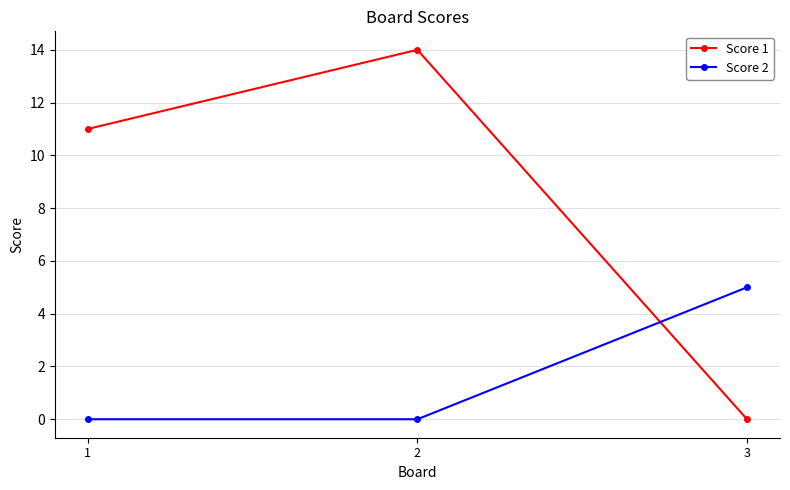

What are all the series names shown in the legend?

Score 1, Score 2